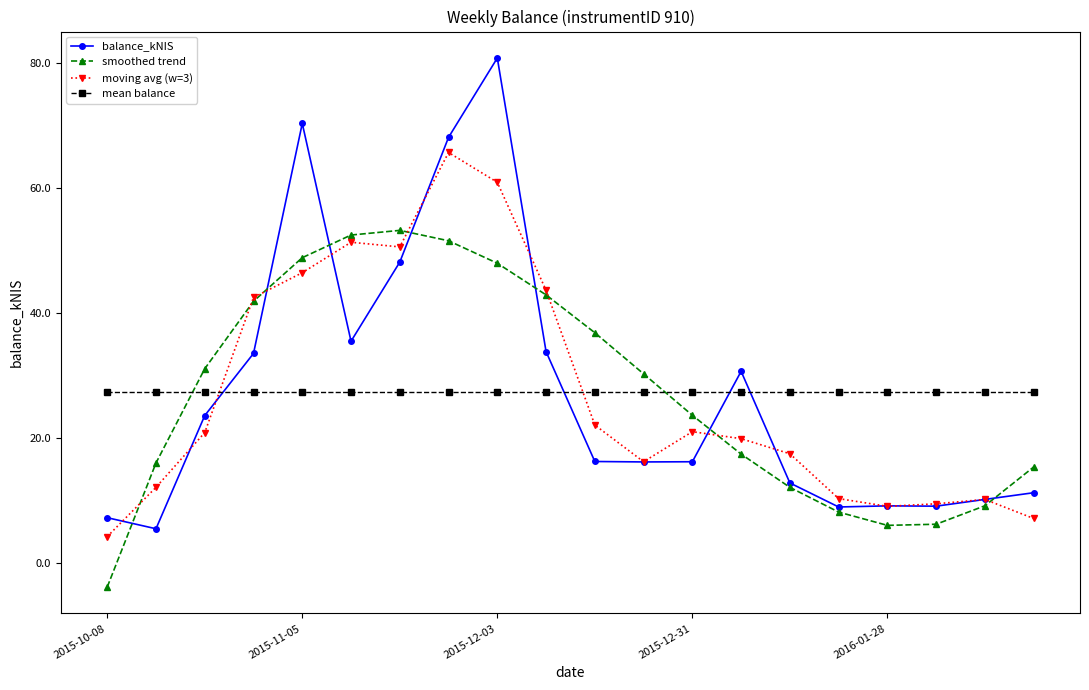

True or false: moving avg (w=3) has more than 2 interior local peaks.

True